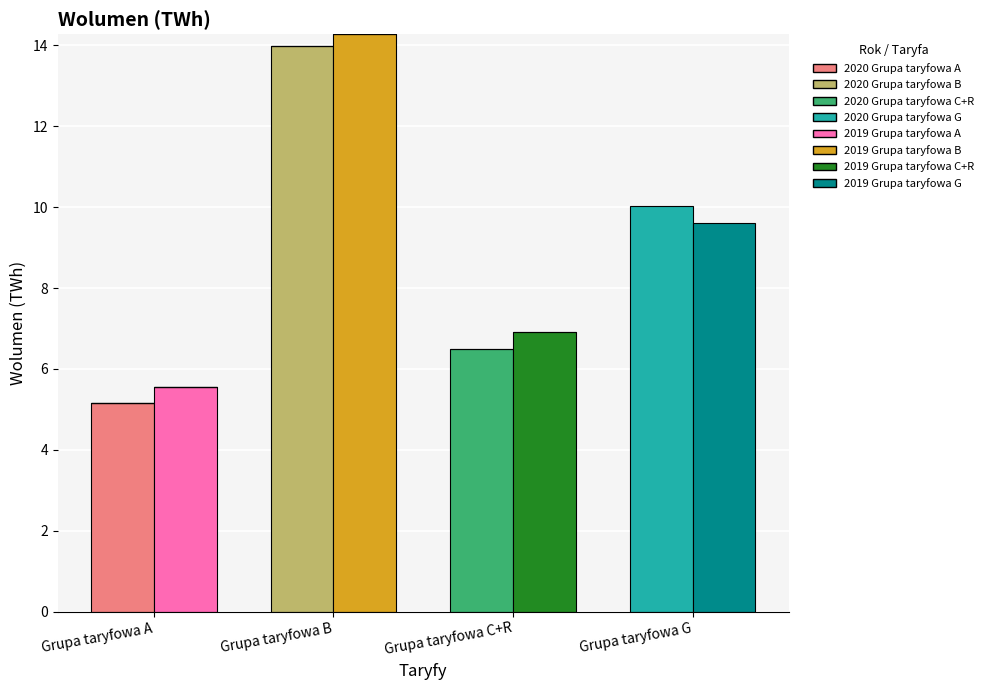

At how many categories does at least one series exceed 5?

4